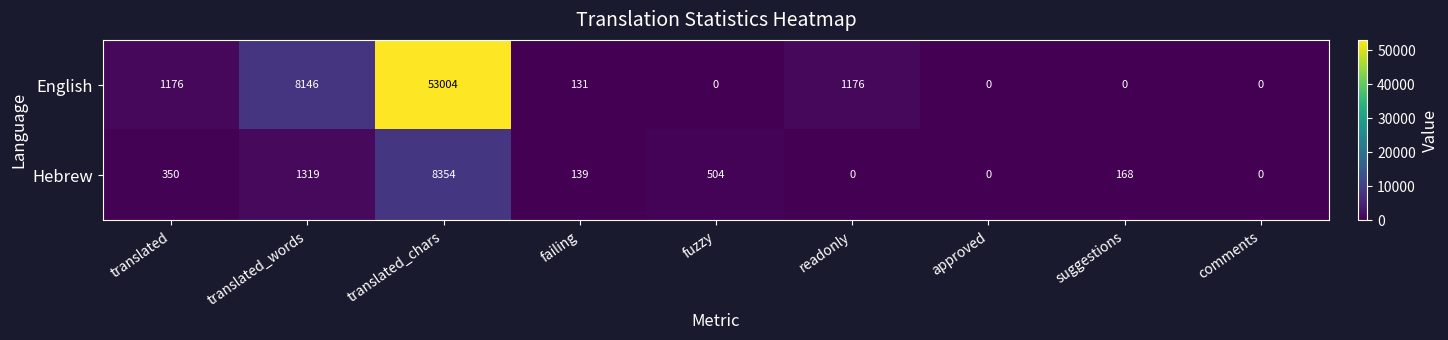

At how many categories does at least one series exceed 4062?

2